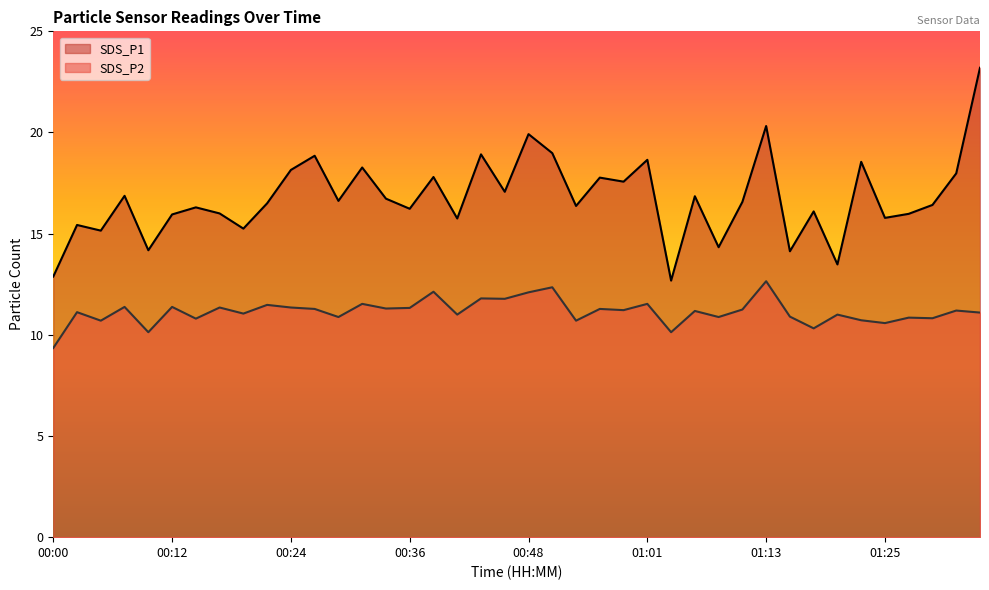

What is the minimum value shown in the chart?

9.3